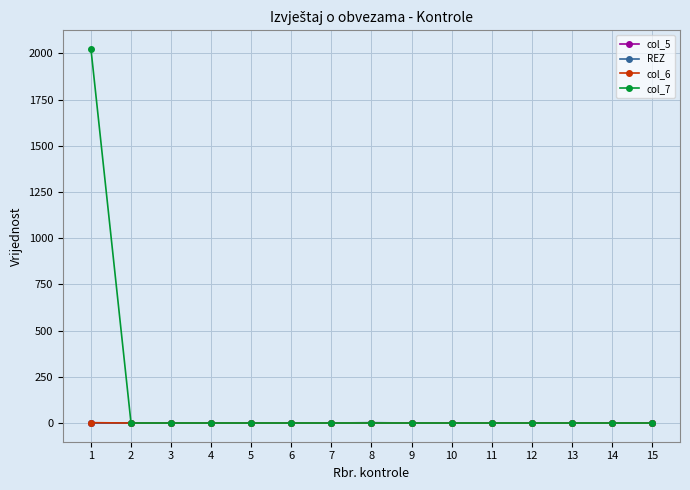

What are all the series names shown in the legend?

col_5, REZ, col_6, col_7